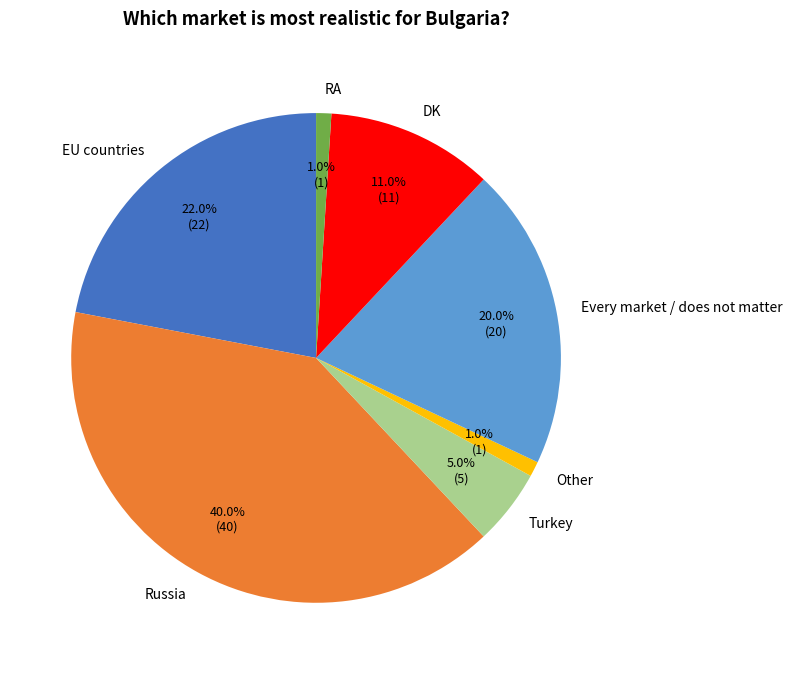

Is it true that Turkey is 11% of the pie?

False